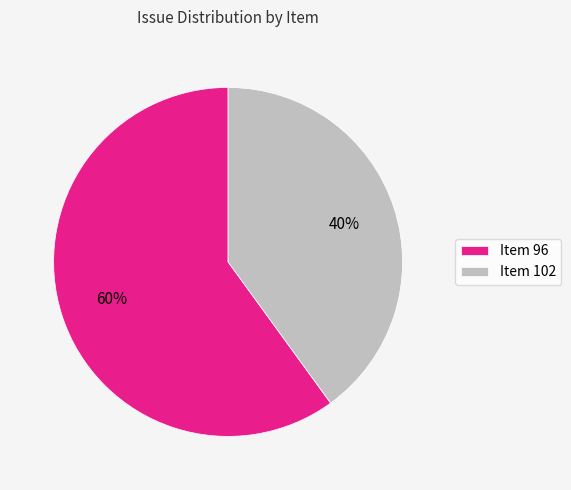

Is there a majority slice in this chart?

Yes